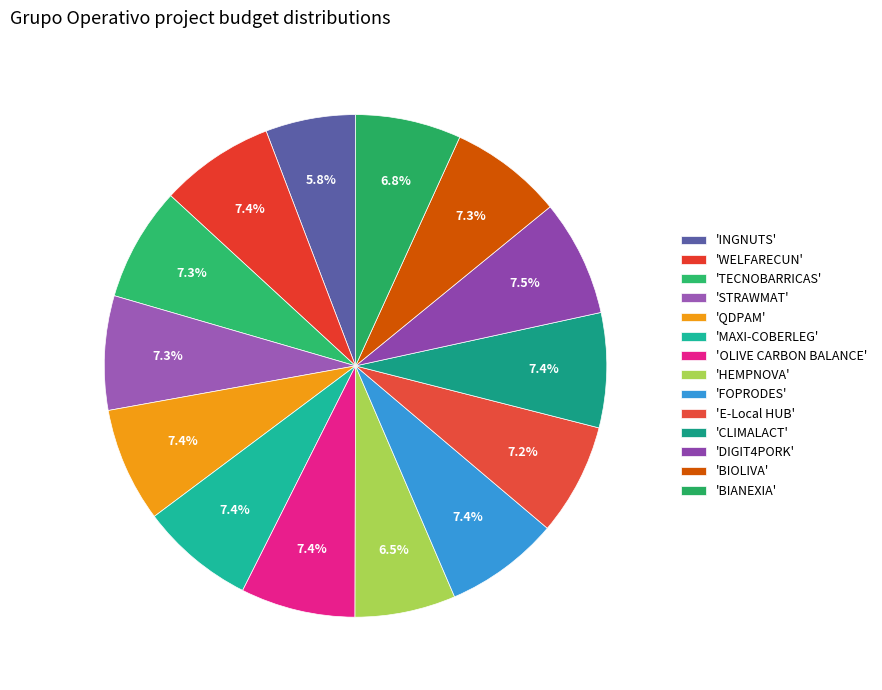

Does any single category account for the majority?

No